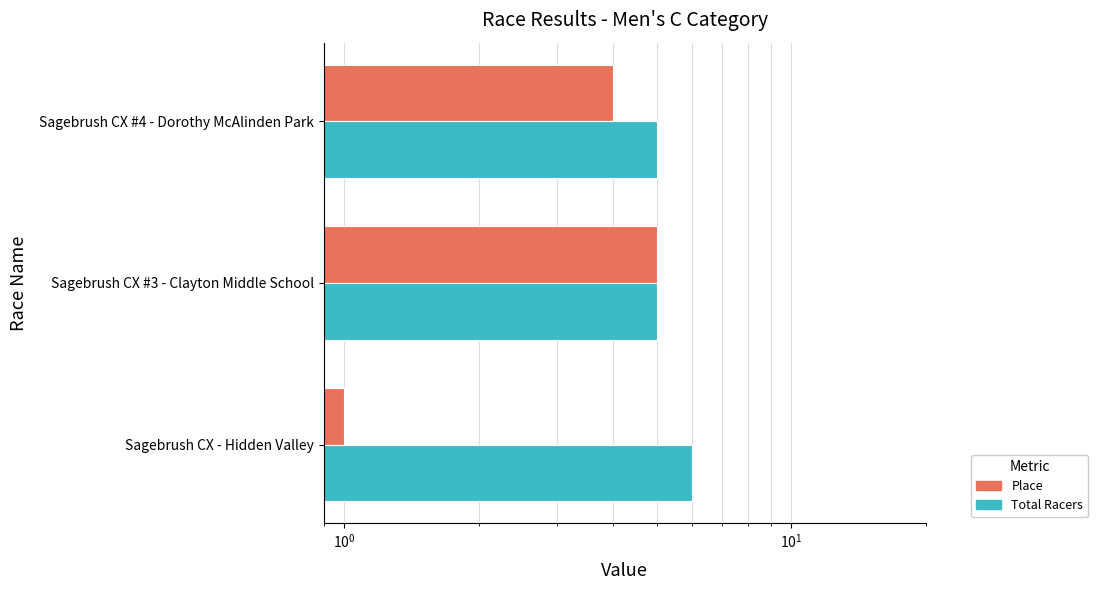

List the series in order of their peak value, lowest first.

Place, Total Racers